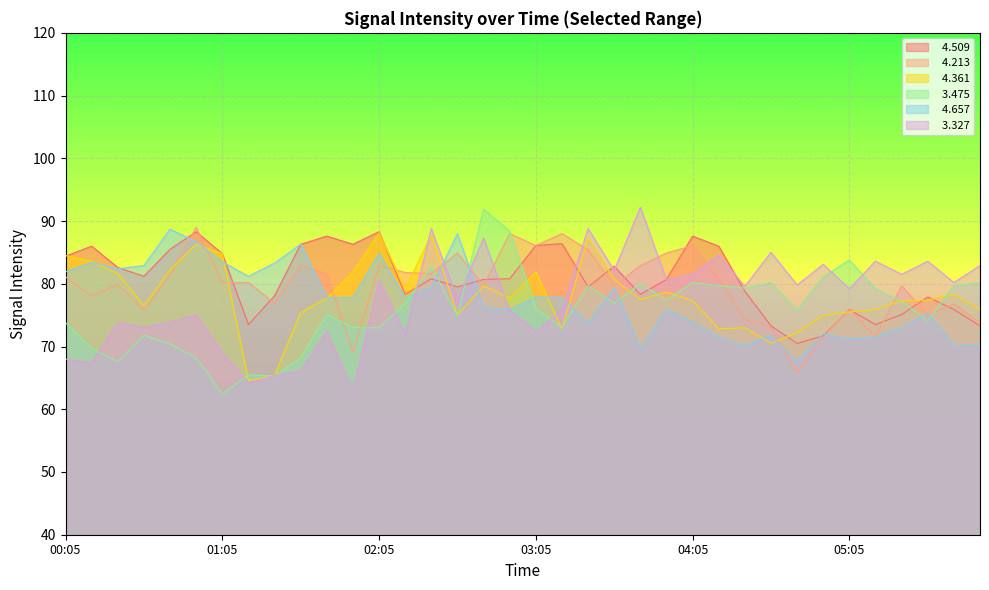

Where is   4.657 nearest to the value 78?

03:05